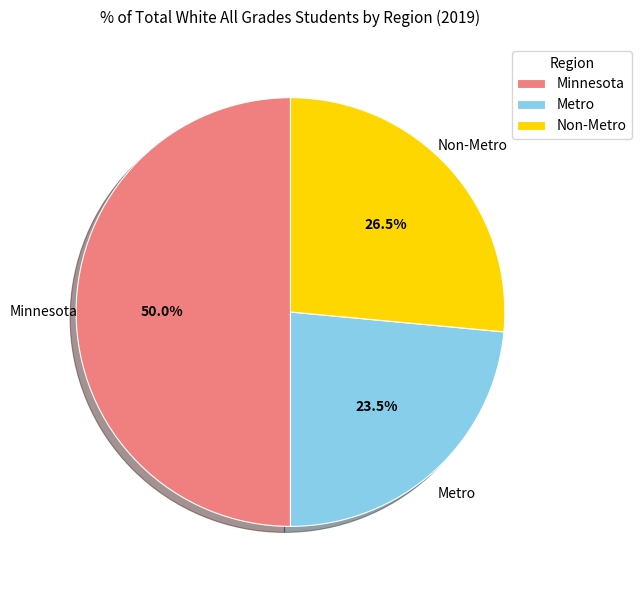

Which has a higher value, Non-Metro or Metro?

Non-Metro